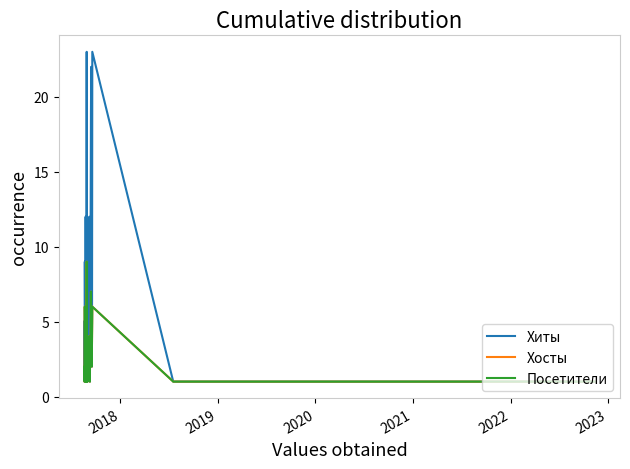

Reading left to right, list all the values displayed in this chart.

Хиты: 5	1	9	5	1	12	3	1	5	23	2	4	1	5	3	2	11	3	12	9	1	10	8	13	19	22	10	2	5	23	1	1	1	1	1	1	1	1	1	1
Хосты: 2	1	6	4	1	5	3	1	3	9	1	4	1	4	2	2	4	3	4	3	1	4	4	4	7	3	5	2	4	6	1	1	1	1	1	1	1	1	1	1
Посетители: 2	1	6	4	1	5	3	1	2	9	1	4	1	4	2	2	4	3	4	3	1	4	4	4	7	3	5	2	4	6	1	1	1	1	1	1	1	1	1	1